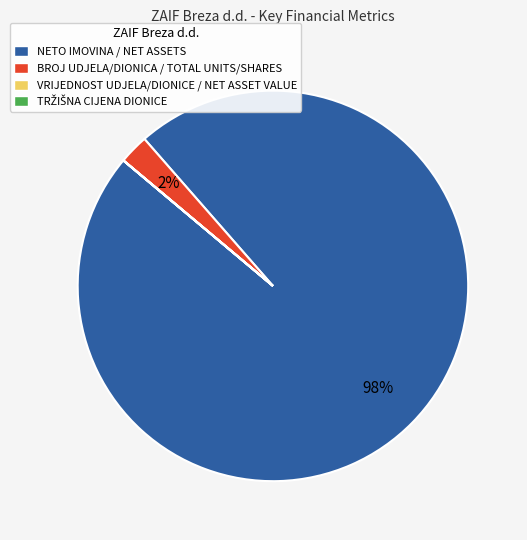

To the nearest percent, what is the average slice percentage?

25%